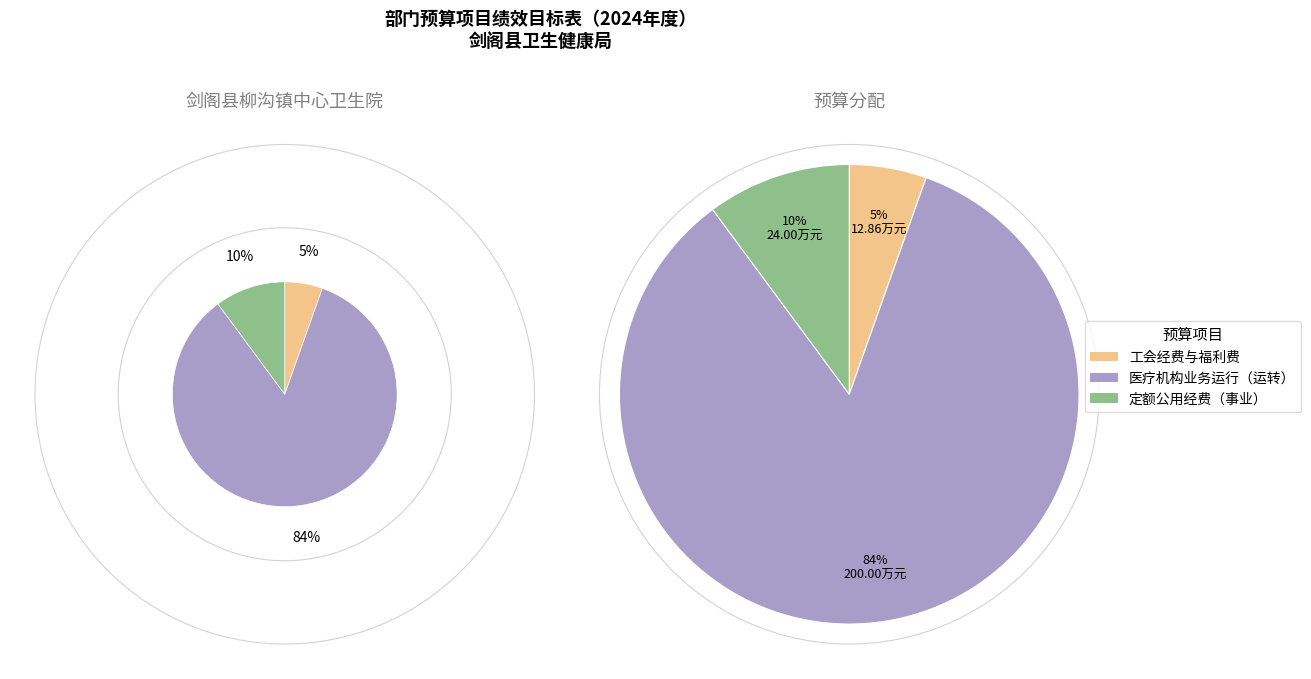

How many slices are in this pie chart?

3